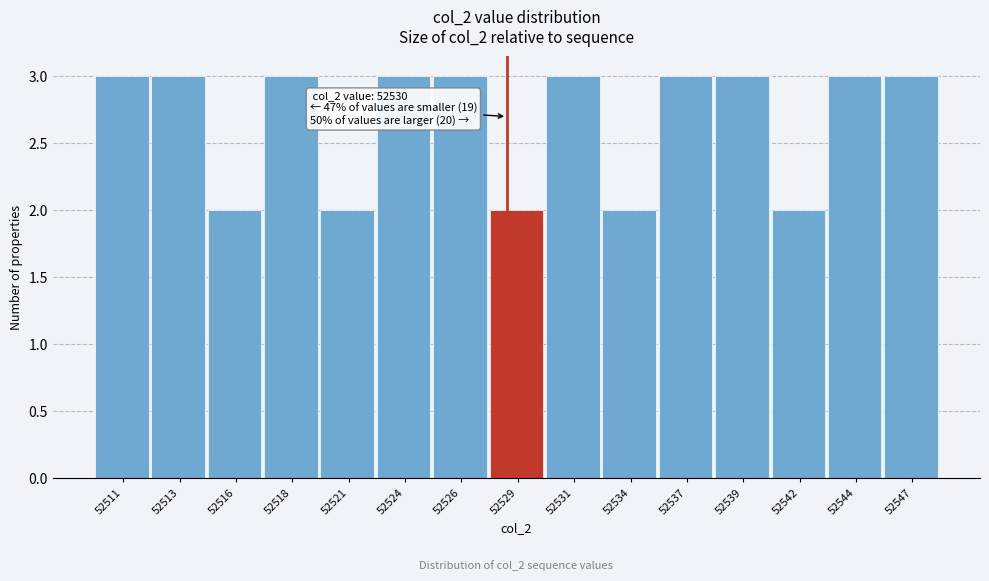

Reading left to right, transcribe all the data shown in this chart.

3	3	2	3	2	3	3	2	3	2	3	3	2	3	3